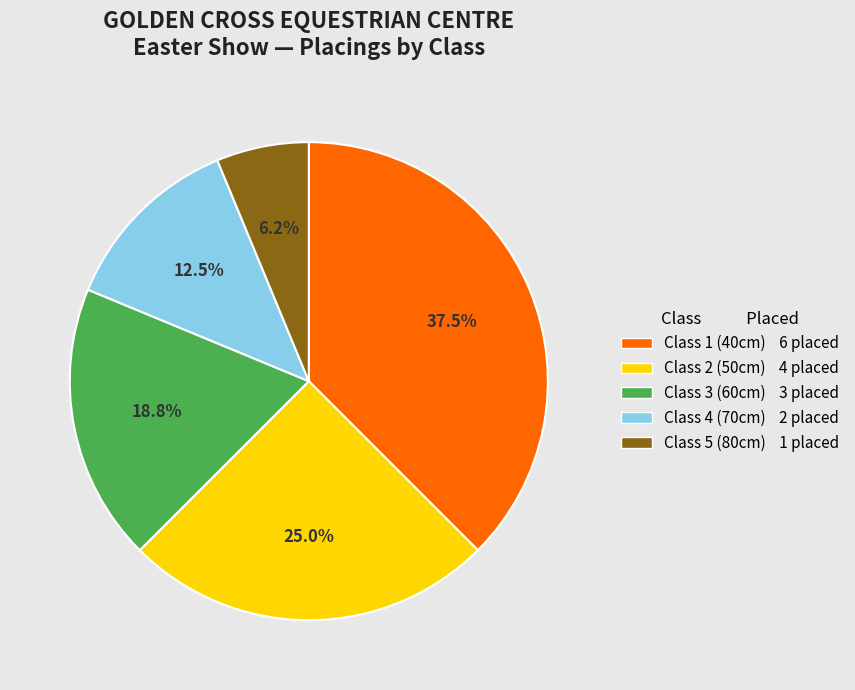

What is the total percentage of Class 4 and Class 2?

37.5%